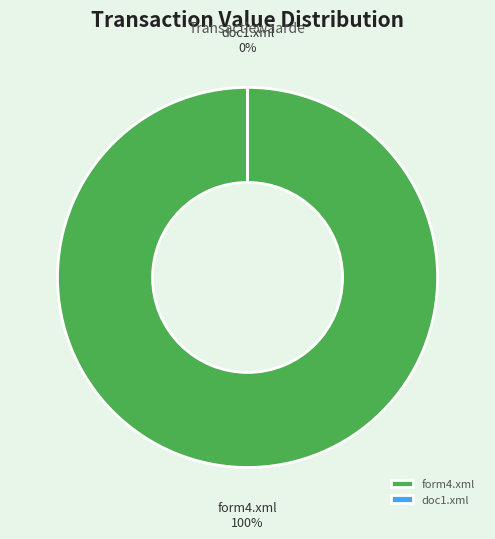

True or false: form4.xml accounts for 100% of the total.

True